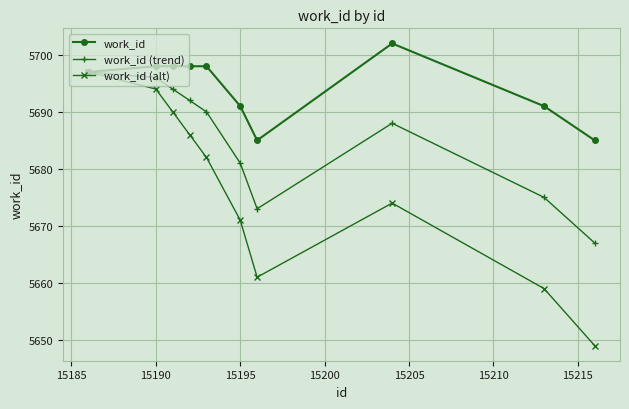

What is the minimum value shown in the chart?

5649